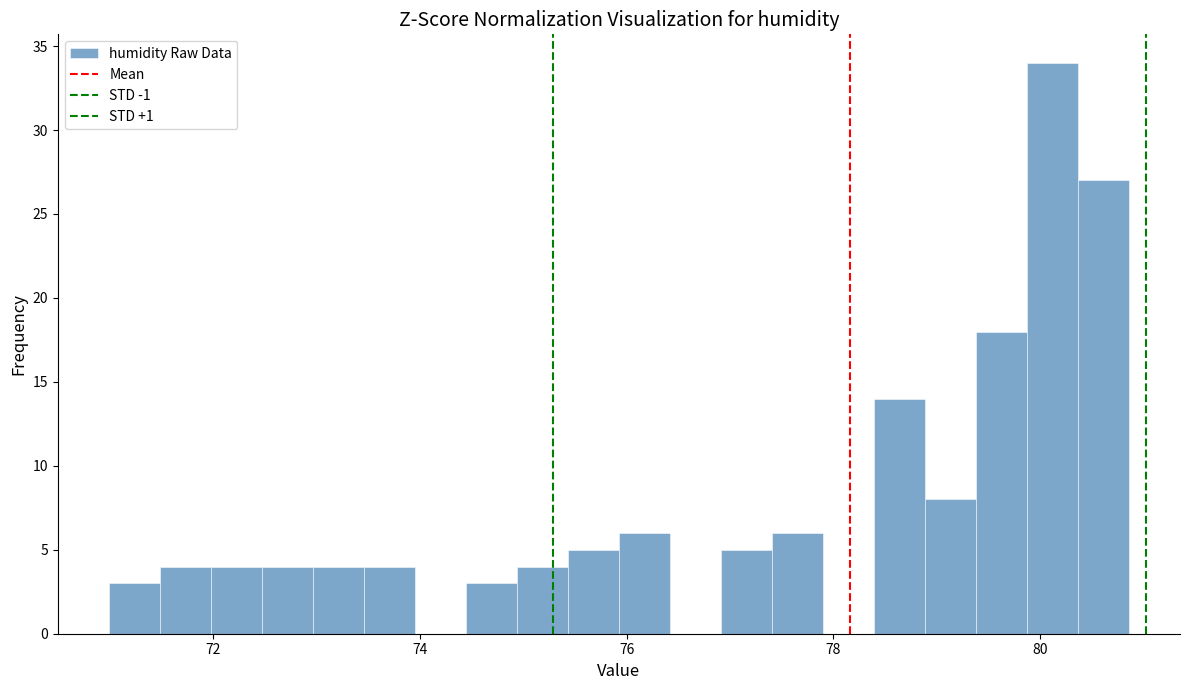

Around what value on the x-axis is the tallest bar? Give the approximate position of its centre, as read against the axis.

80.2